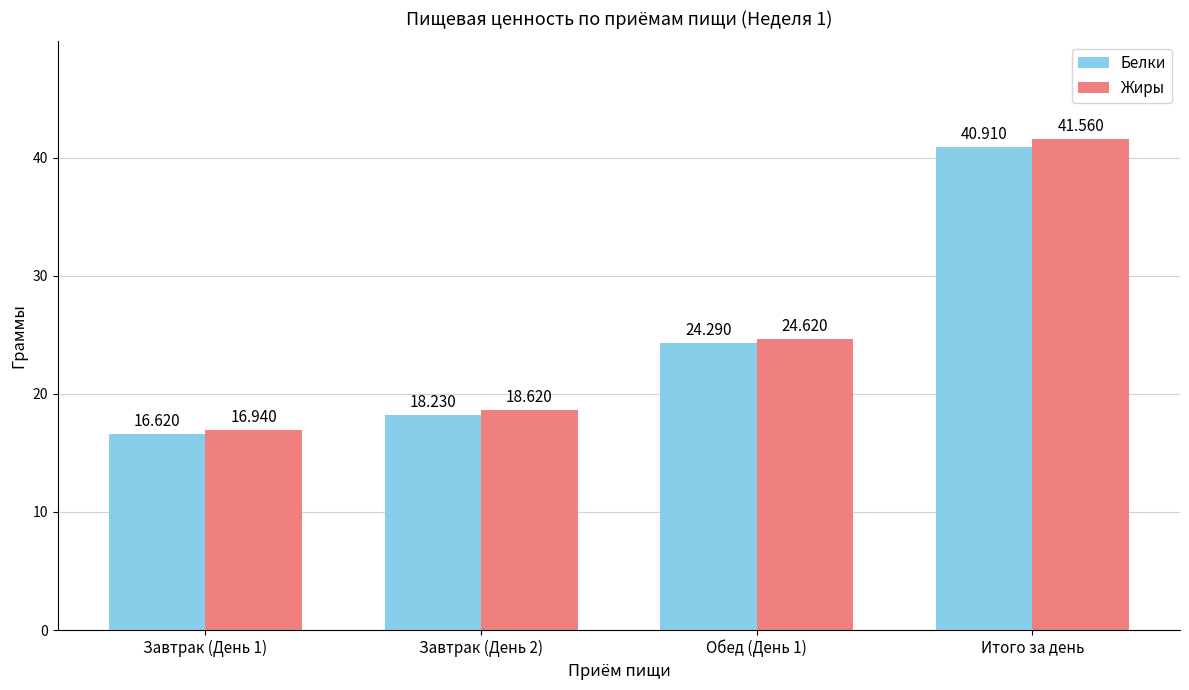

What position from the right is Обед (День 1)?

2